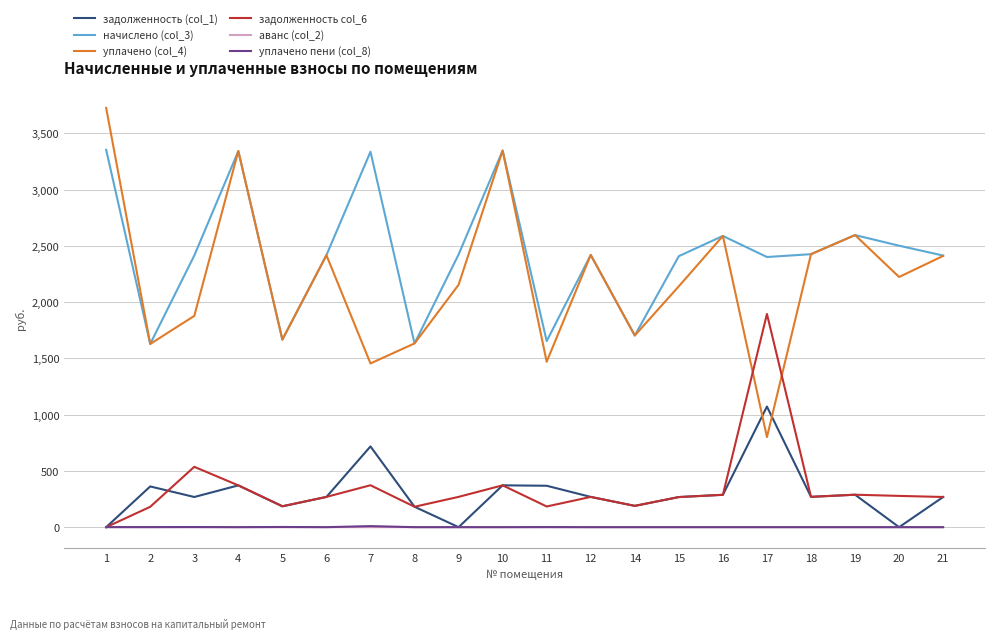

Which series has the largest total across all categories?

начислено (col_3)